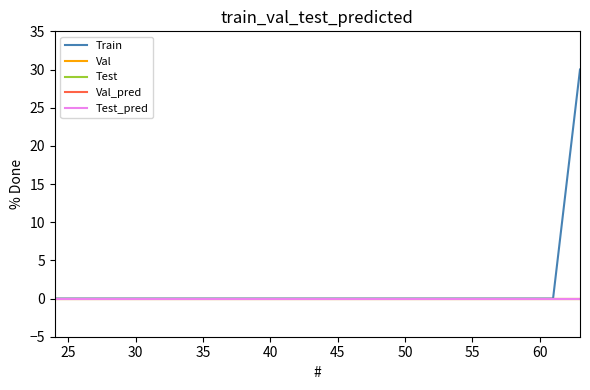

How many lines are shown in the chart?

5